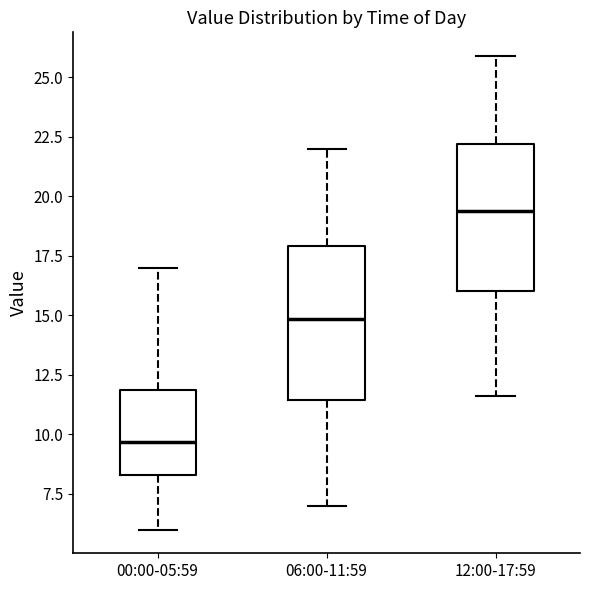

Which box has the lowest median line?

00:00-05:59